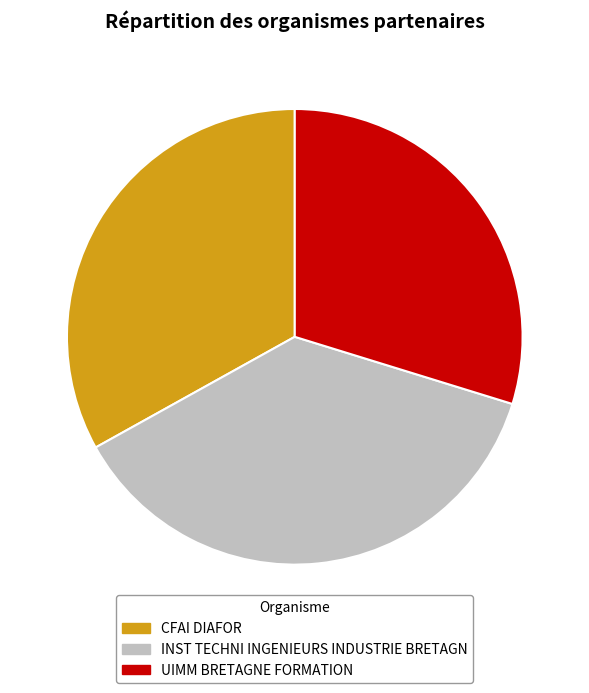

Combined, what portion of the pie is UIMM BRETAGNE FORMATION and INST TECHNI INGENIEURS INDUSTRIE BRETAGN?

66.9%